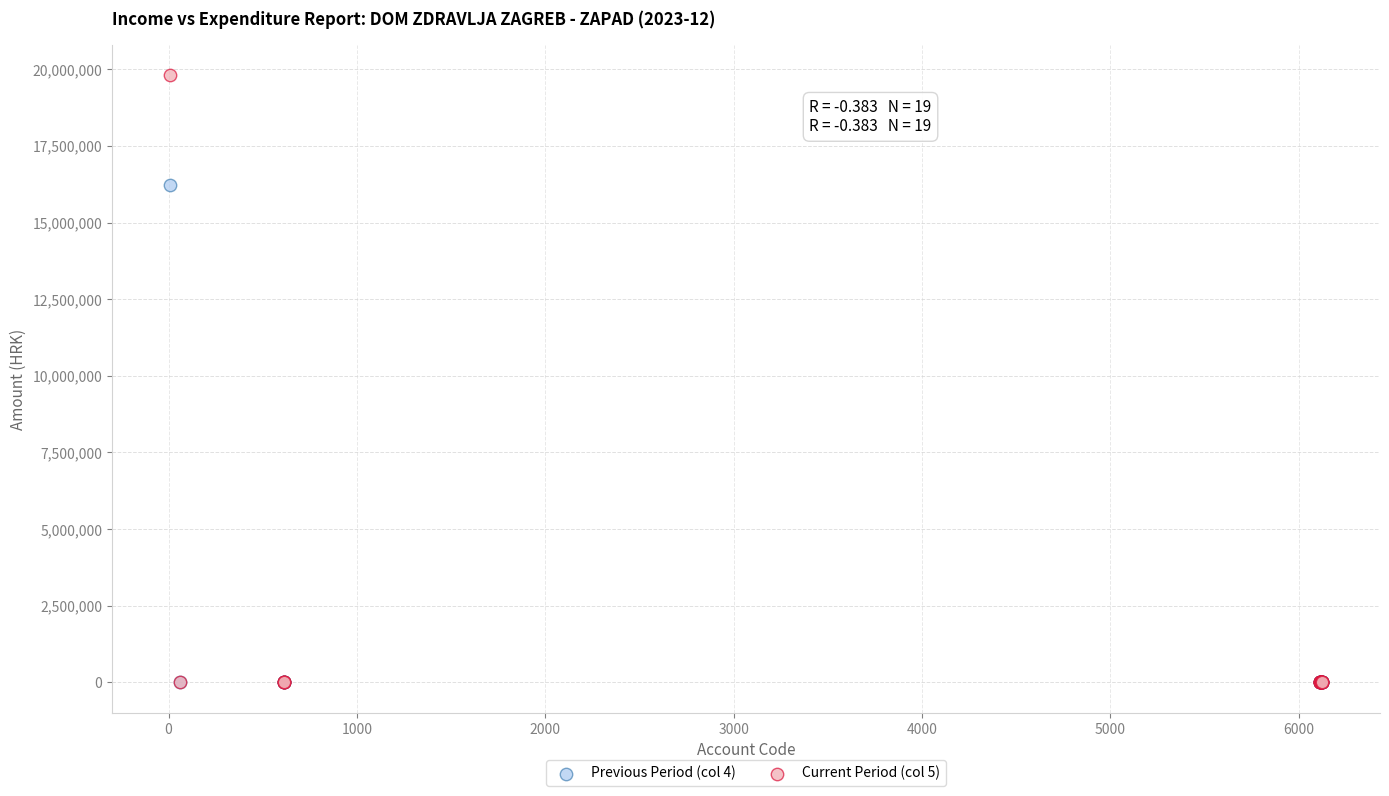

Across all series, what Y value is closest to 9897006?

16239223.7